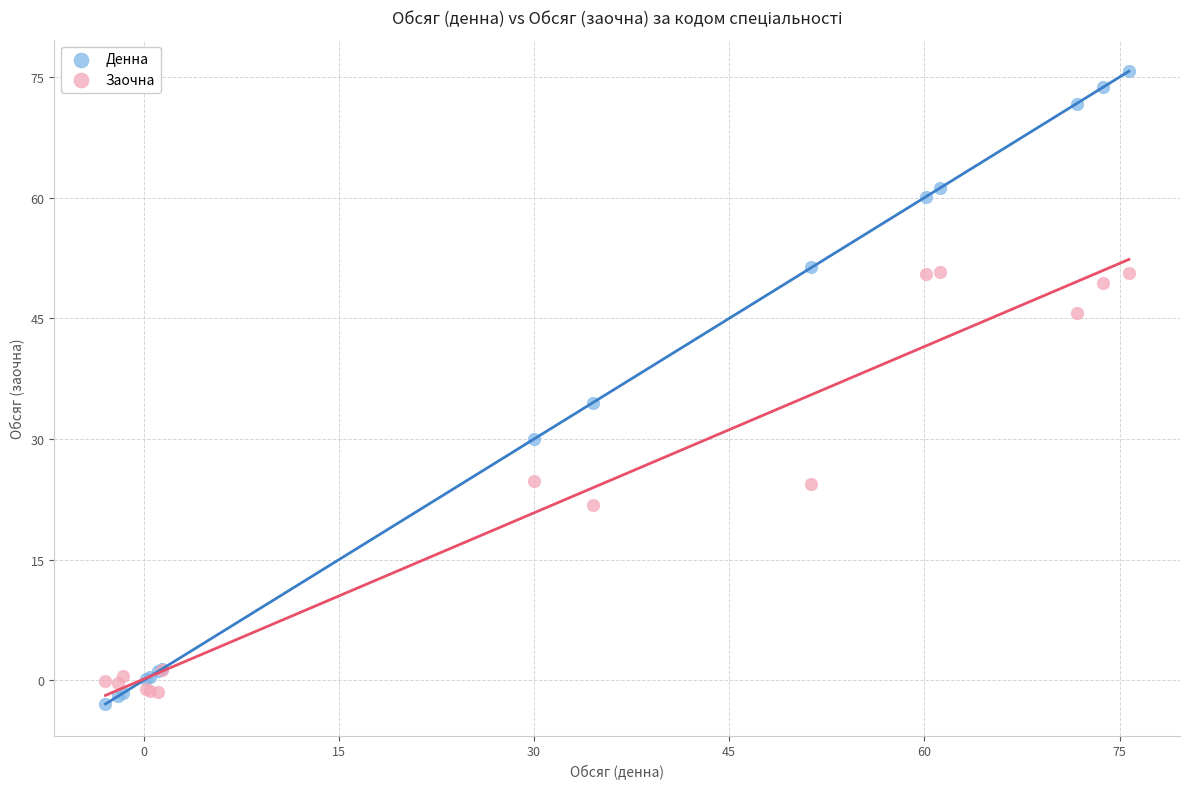

Which series reaches the maximum Y coordinate?

Денна